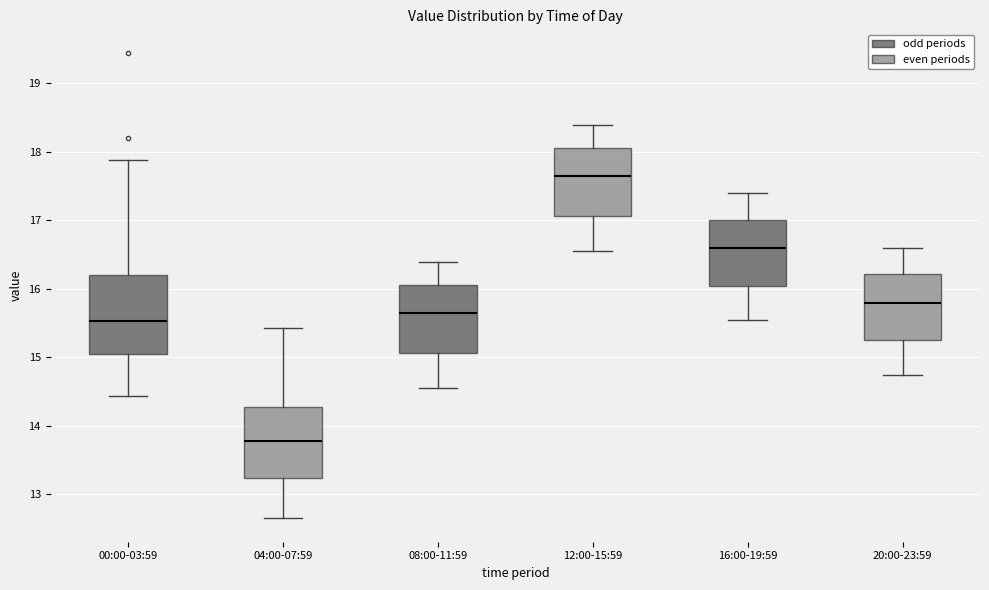

Where is the upper edge of the box for 12:00-15:59 on the y-axis? The values are not printed on the chart, so give them approximately, as read against the axis.

18.1